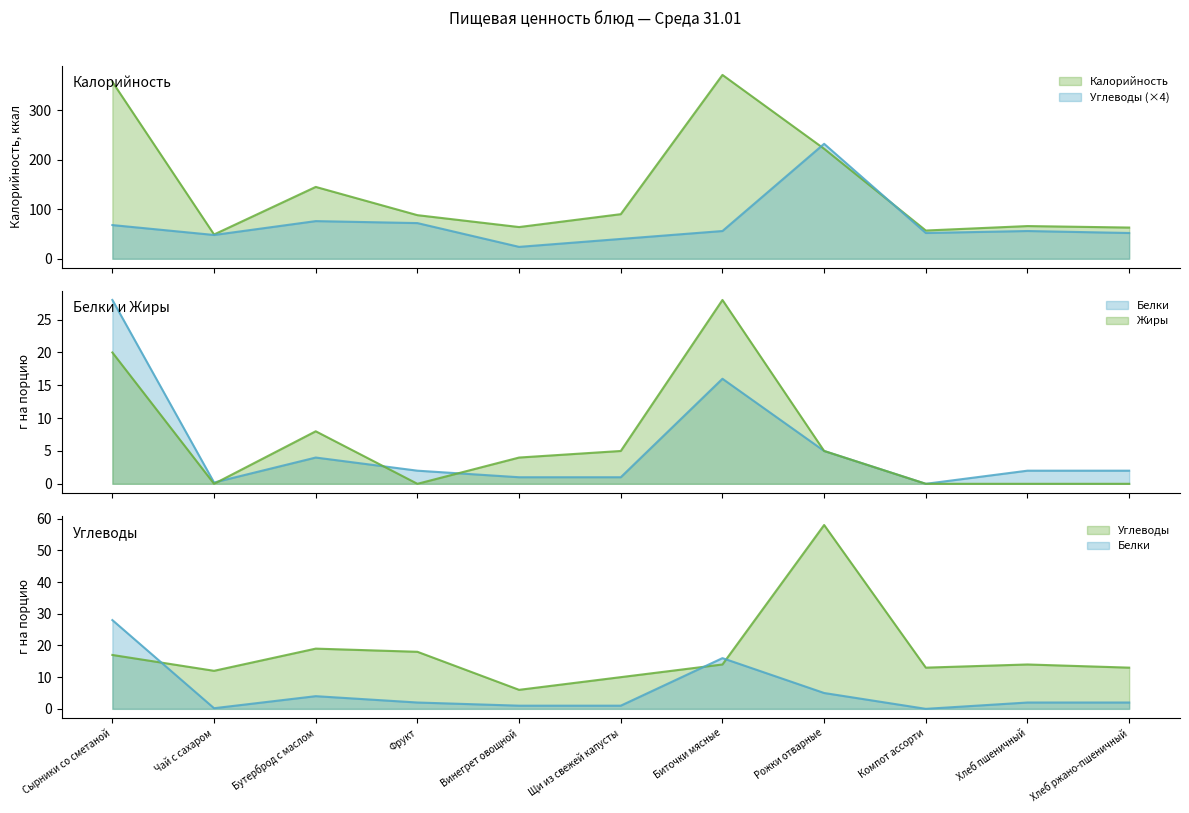

What position from the right is Фрукт?

8